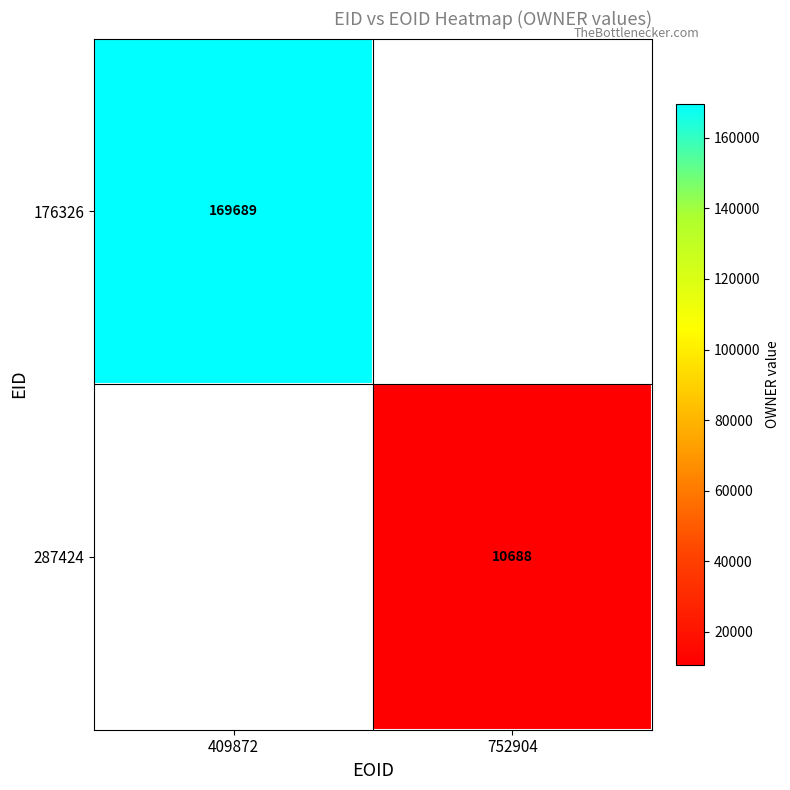

At how many categories does at least one series exceed 43992?

1